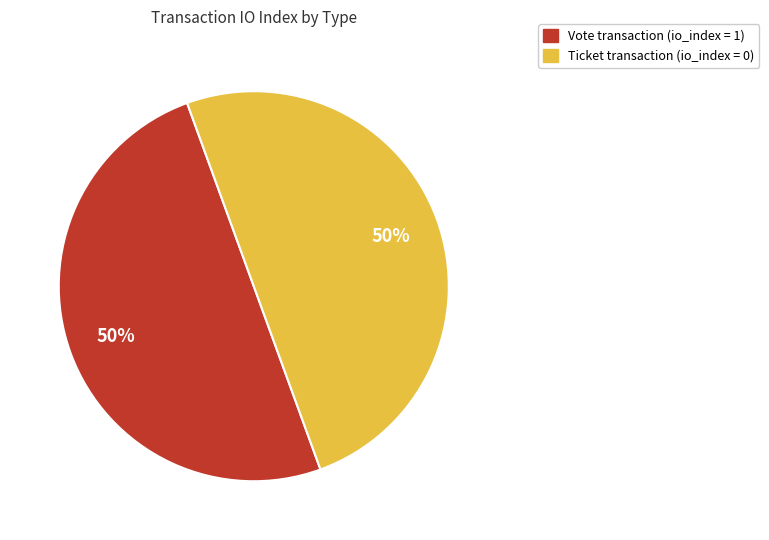

To the nearest percent, what is the average slice percentage?

50%